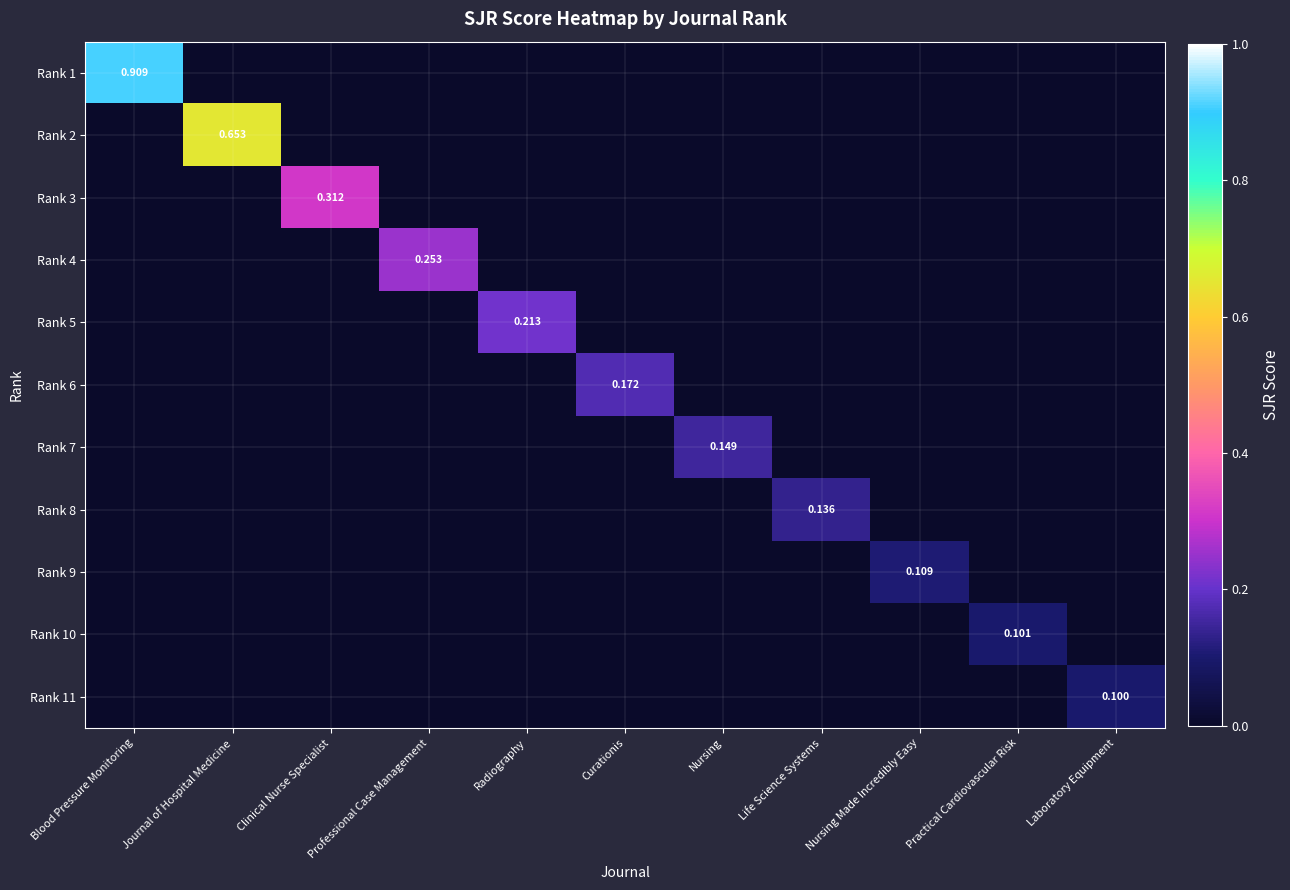

At which category is the sum across all series the highest?

Blood Pressure Monitoring